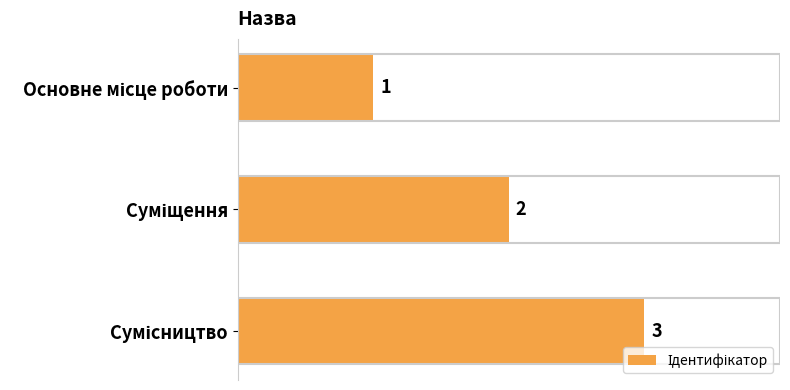

What is the maximum value shown in the chart?

3